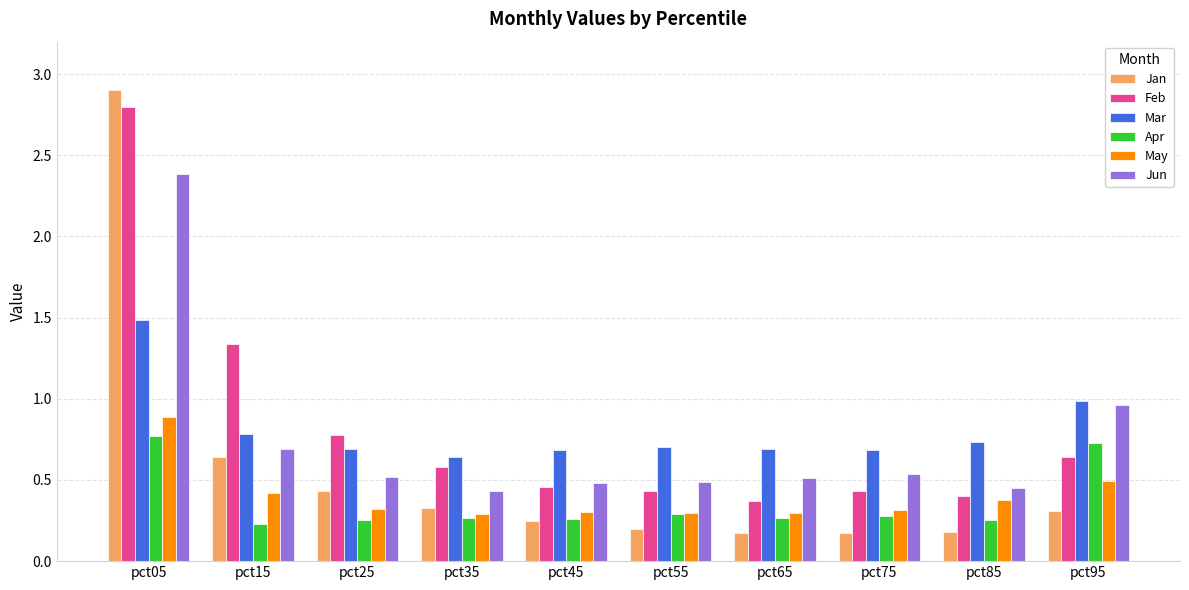

Which series has the largest range (max minus min)?

Jan